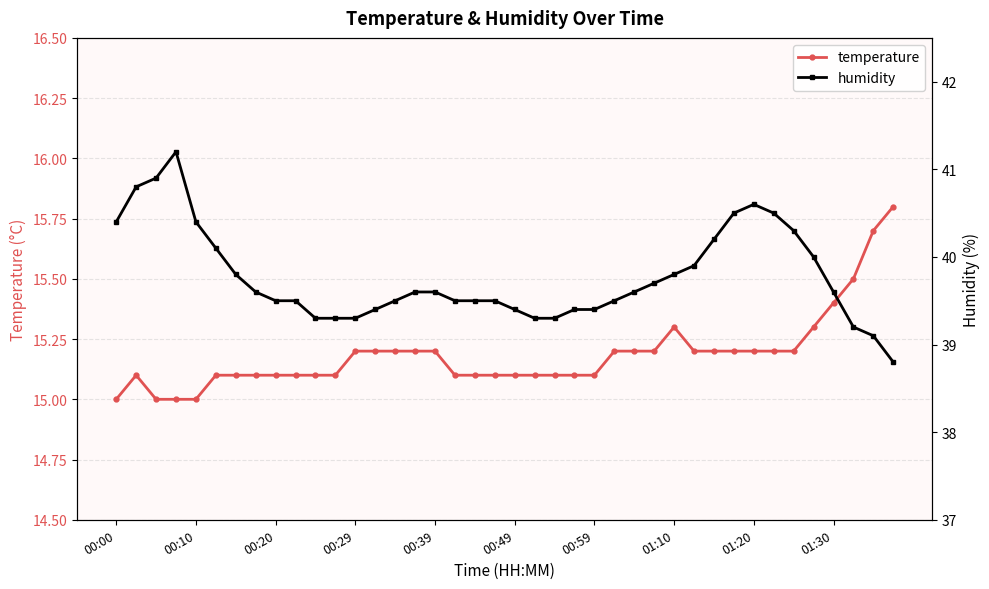

True or false: temperature has more than 0 points higher than both neighbors.

True